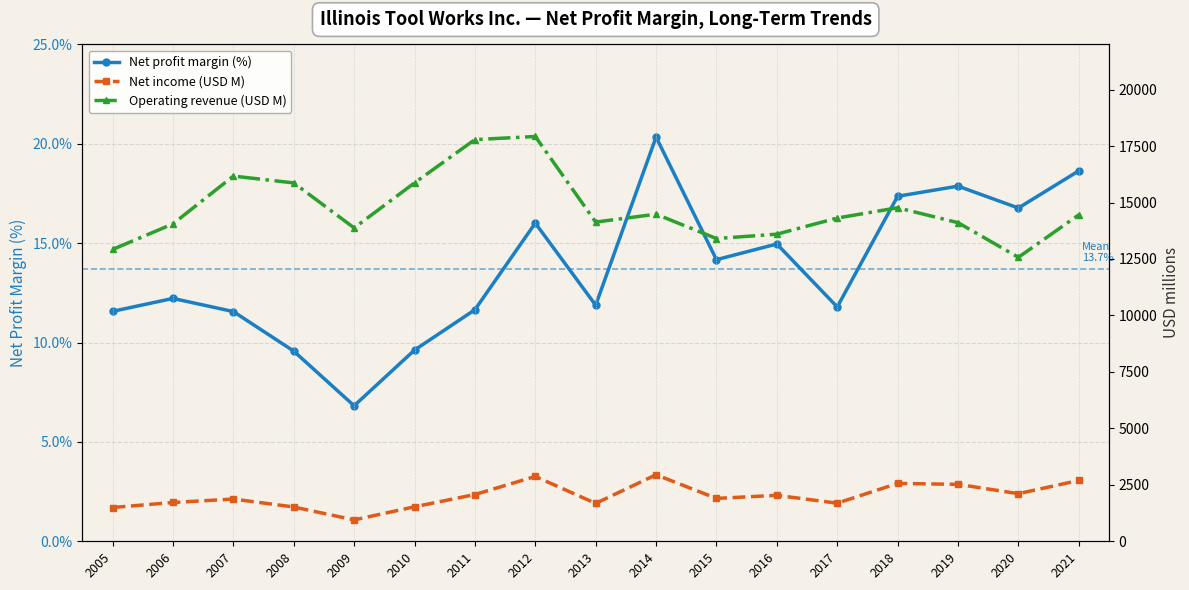

Rank the series by their maximum value, from highest to lowest.

Operating revenue (USD M), Net income (USD M), Net profit margin (%)